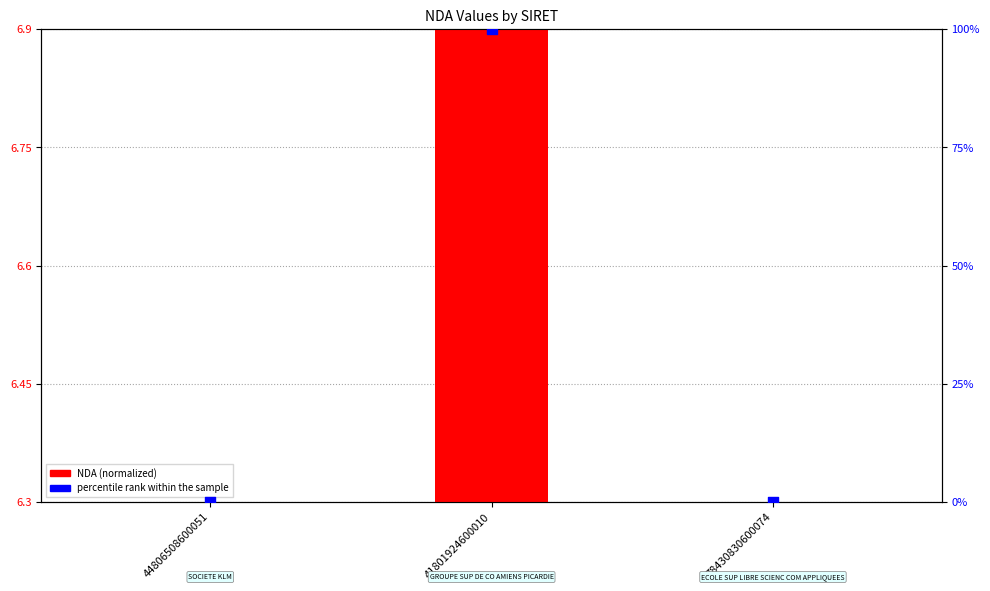

At how many categories does at least one series exceed 71?

1